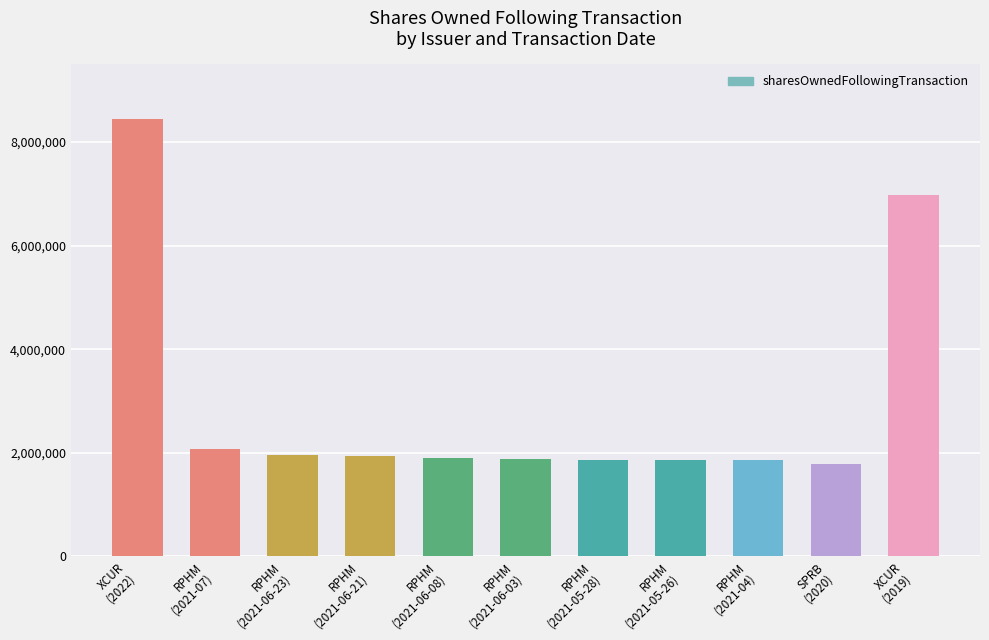

How many data points does each series have?

11